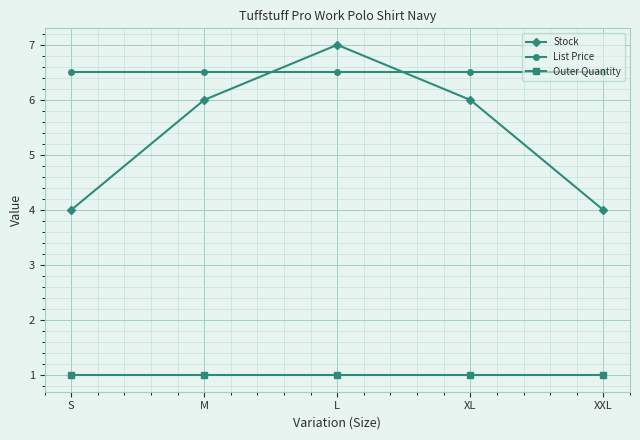

Count the Stock values in the range 4 to 6.

4